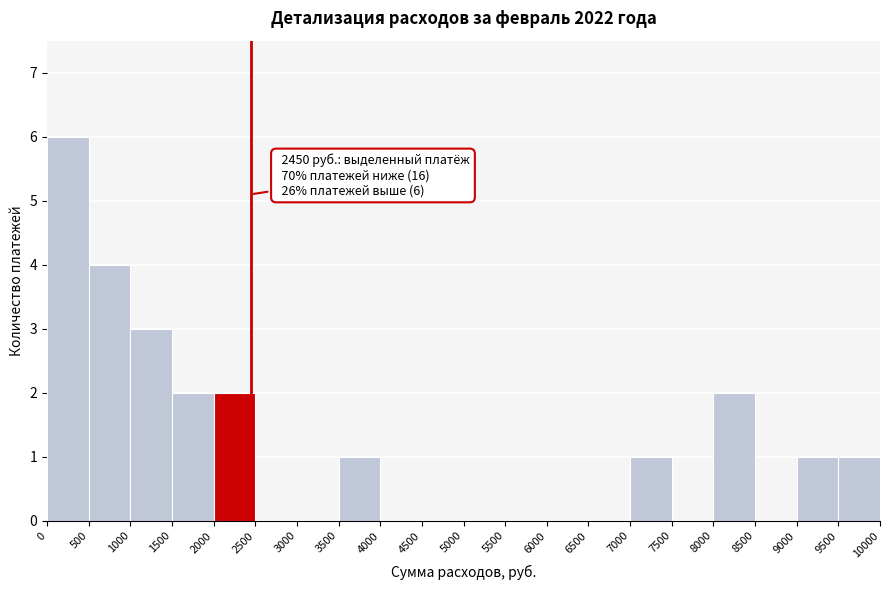

Over which range of the x-axis is the bar tallest?

0 to 500